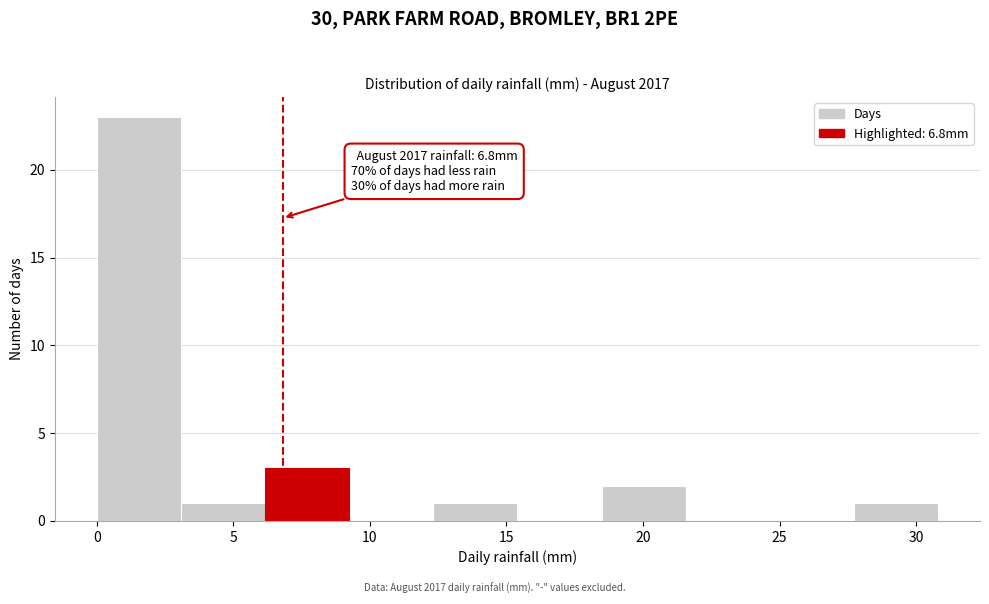

Which range on the x-axis has the tallest bar?

0.0 to 3.0